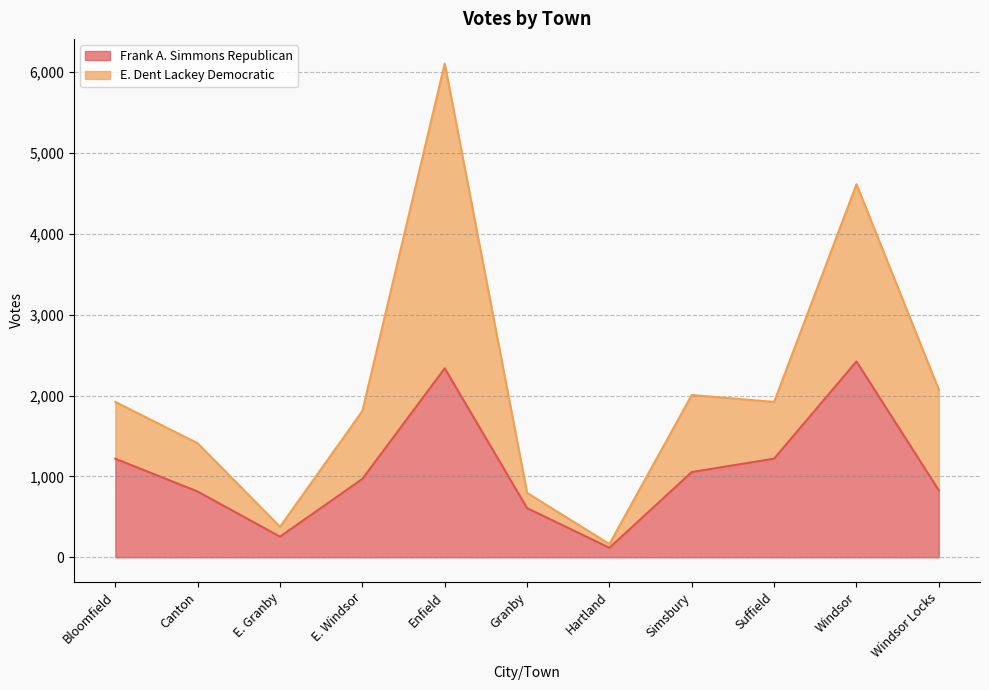

True or false: E. Dent Lackey Democratic and Frank A. Simmons Republican cross at least once.

False